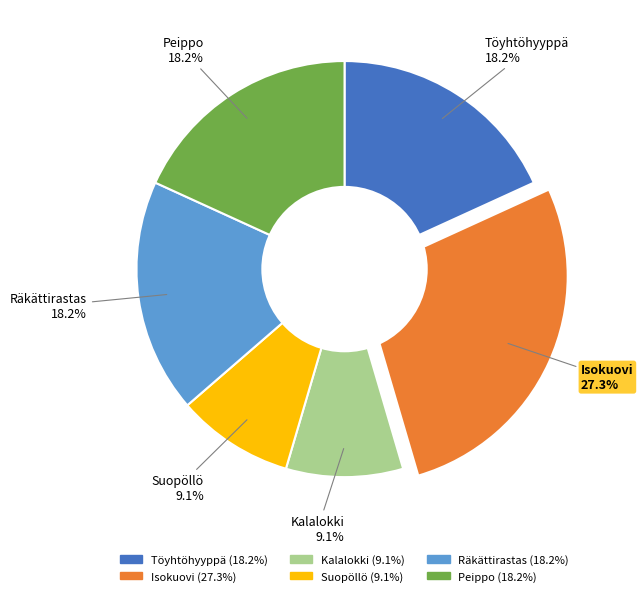

Between Suopöllö and Peippo, which is larger?

Peippo